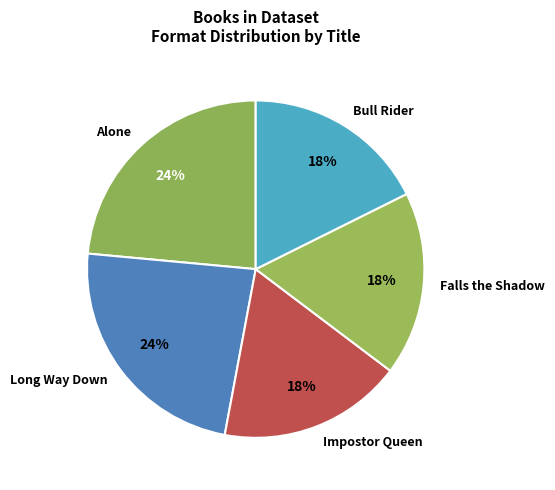

Is the sum of Long Way Down and Alone greater than half?

No